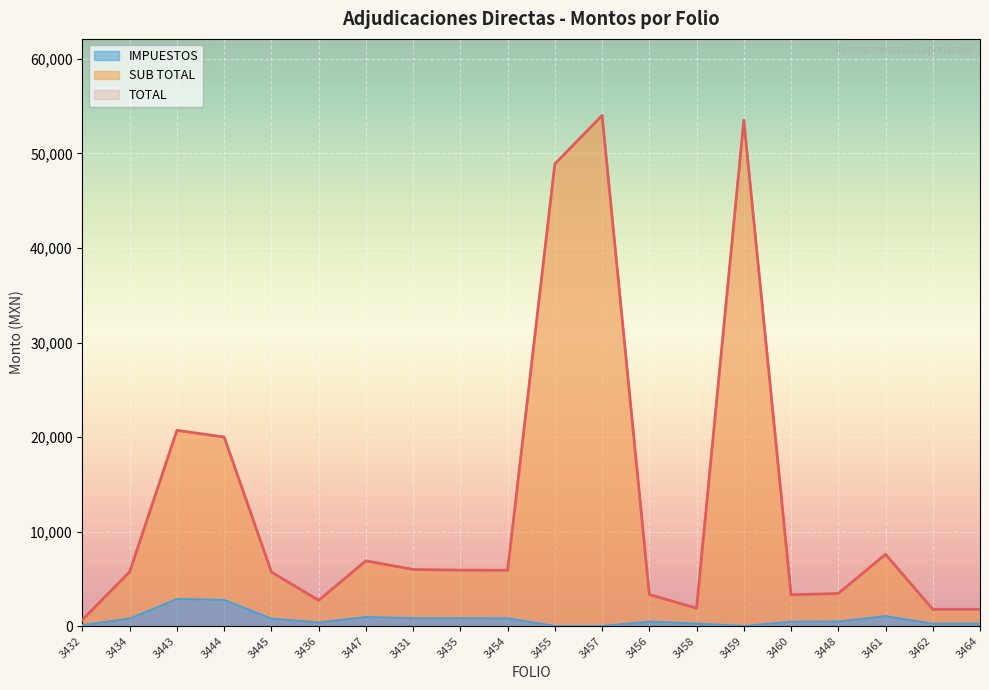

What is the difference between the maximum and second lowest values in the SUB TOTAL series?

52246.2